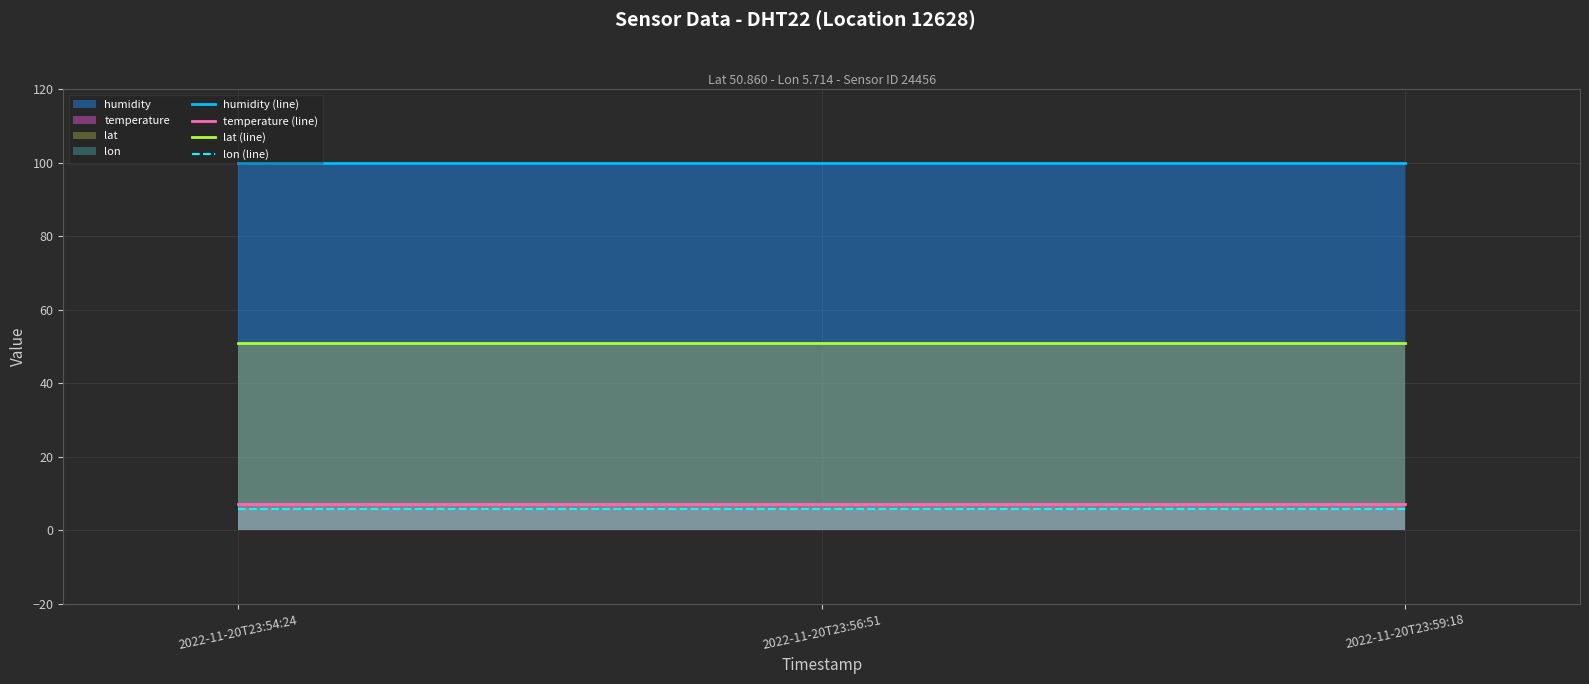

Which series has the largest total across all categories?

humidity (line)